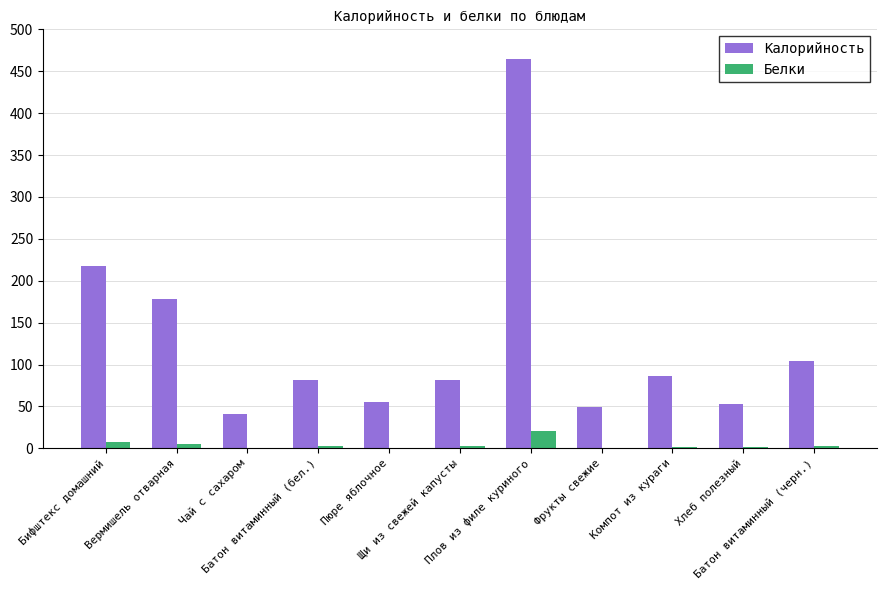

What is the greatest value displayed?

465.0